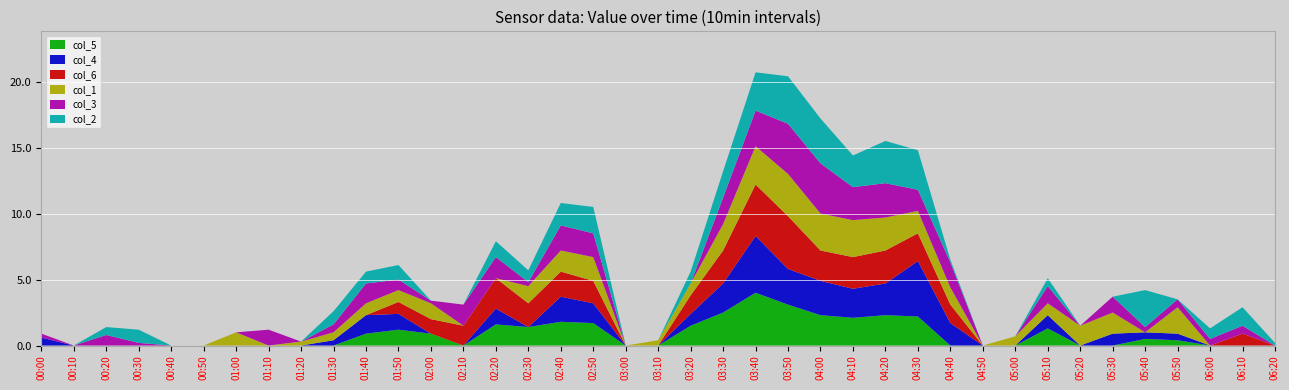

Reading left to right, extract all data points from this chart.

col_5: 00:00=999.0	00:10=999.0	00:20=999.0	00:30=999.0	00:40=999.0	00:50=999.0	01:00=999.0	01:10=999.0	01:20=999.0	01:30=999.0	01:40=0.9	01:50=1.2	02:00=0.9	02:10=999.0	02:20=1.6	02:30=1.4	02:40=1.8	02:50=1.7	03:00=999.0	03:10=999.0	03:20=1.5	03:30=2.5	03:40=4.0	03:50=3.1	04:00=2.3	04:10=2.1	04:20=2.3	04:30=2.2	04:40=999.0	04:50=999.0	05:00=999.0	05:10=1.3	05:20=999.0	05:30=999.0	05:40=0.5	05:50=0.4	06:00=999.0	06:10=999.0	06:20=999.0
col_4: 00:00=0.6	00:10=999.0	00:20=999.0	00:30=999.0	00:40=999.0	00:50=999.0	01:00=999.0	01:10=999.0	01:20=999.0	01:30=0.4	01:40=1.4	01:50=1.2	02:00=999.0	02:10=999.0	02:20=1.2	02:30=999.0	02:40=1.9	02:50=1.5	03:00=999.0	03:10=999.0	03:20=0.9	03:30=2.2	03:40=4.3	03:50=2.7	04:00=2.6	04:10=2.2	04:20=2.4	04:30=4.2	04:40=1.7	04:50=999.0	05:00=999.0	05:10=1.0	05:20=999.0	05:30=0.9	05:40=0.5	05:50=0.5	06:00=999.0	06:10=999.0	06:20=999.0
col_6: 00:00=999.0	00:10=999.0	00:20=999.0	00:30=999.0	00:40=999.0	00:50=999.0	01:00=999.0	01:10=999.0	01:20=999.0	01:30=999.0	01:40=999.0	01:50=0.9	02:00=1.1	02:10=1.5	02:20=2.3	02:30=1.8	02:40=1.9	02:50=1.7	03:00=999.0	03:10=999.0	03:20=1.4	03:30=2.5	03:40=3.9	03:50=4.0	04:00=2.3	04:10=2.4	04:20=2.5	04:30=2.1	04:40=1.4	04:50=999.0	05:00=999.0	05:10=999.0	05:20=999.0	05:30=999.0	05:40=999.0	05:50=999.0	06:00=999.0	06:10=0.9	06:20=999.0
col_1: 00:00=999.0	00:10=999.0	00:20=999.0	00:30=999.0	00:40=999.0	00:50=999.0	01:00=1.0	01:10=999.0	01:20=0.3	01:30=0.6	01:40=0.9	01:50=0.9	02:00=1.2	02:10=999.0	02:20=999.0	02:30=1.3	02:40=1.6	02:50=1.8	03:00=999.0	03:10=0.4	03:20=0.9	03:30=2.0	03:40=2.9	03:50=3.2	04:00=2.8	04:10=2.8	04:20=2.5	04:30=1.7	04:40=1.3	04:50=999.0	05:00=0.7	05:10=0.9	05:20=1.5	05:30=1.6	05:40=999.0	05:50=2.0	06:00=999.0	06:10=999.0	06:20=999.0
col_3: 00:00=0.3	00:10=999.0	00:20=0.8	00:30=0.2	00:40=999.0	00:50=999.0	01:00=999.0	01:10=1.2	01:20=999.0	01:30=0.6	01:40=1.5	01:50=0.8	02:00=0.2	02:10=1.6	02:20=1.6	02:30=0.3	02:40=1.9	02:50=1.8	03:00=999.0	03:10=999.0	03:20=999.0	03:30=2.0	03:40=2.7	03:50=3.8	04:00=3.8	04:10=2.5	04:20=2.6	04:30=1.6	04:40=1.9	04:50=999.0	05:00=999.0	05:10=1.3	05:20=999.0	05:30=1.2	05:40=0.4	05:50=0.6	06:00=0.5	06:10=0.6	06:20=999.0
col_2: 00:00=999.0	00:10=999.0	00:20=0.6	00:30=1.0	00:40=999.0	00:50=999.0	01:00=999.0	01:10=999.0	01:20=999.0	01:30=1.0	01:40=0.9	01:50=1.1	02:00=999.0	02:10=999.0	02:20=1.2	02:30=0.9	02:40=1.7	02:50=2.0	03:00=999.0	03:10=999.0	03:20=0.9	03:30=2.0	03:40=2.9	03:50=3.6	04:00=3.4	04:10=2.4	04:20=3.2	04:30=3.0	04:40=0.2	04:50=999.0	05:00=999.0	05:10=0.6	05:20=999.0	05:30=999.0	05:40=2.8	05:50=999.0	06:00=0.8	06:10=1.4	06:20=0.2